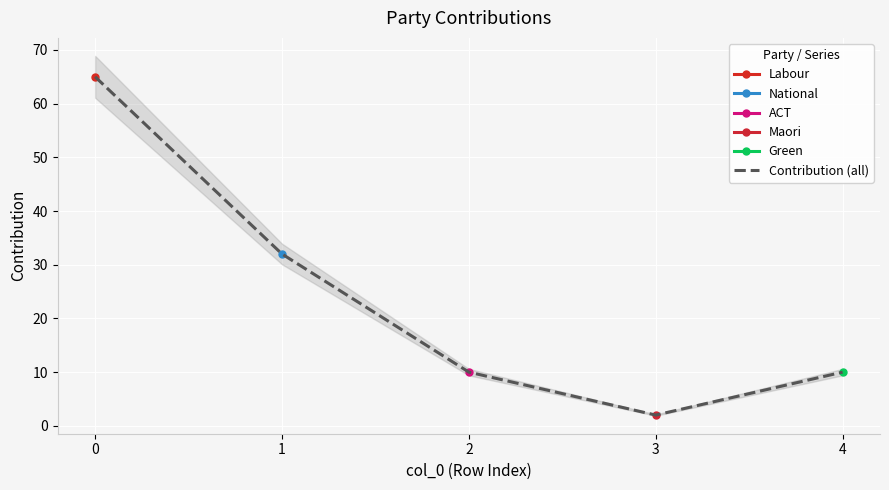

Reading right to left, list all the values displayed in this chart.

10	2	10	32	65